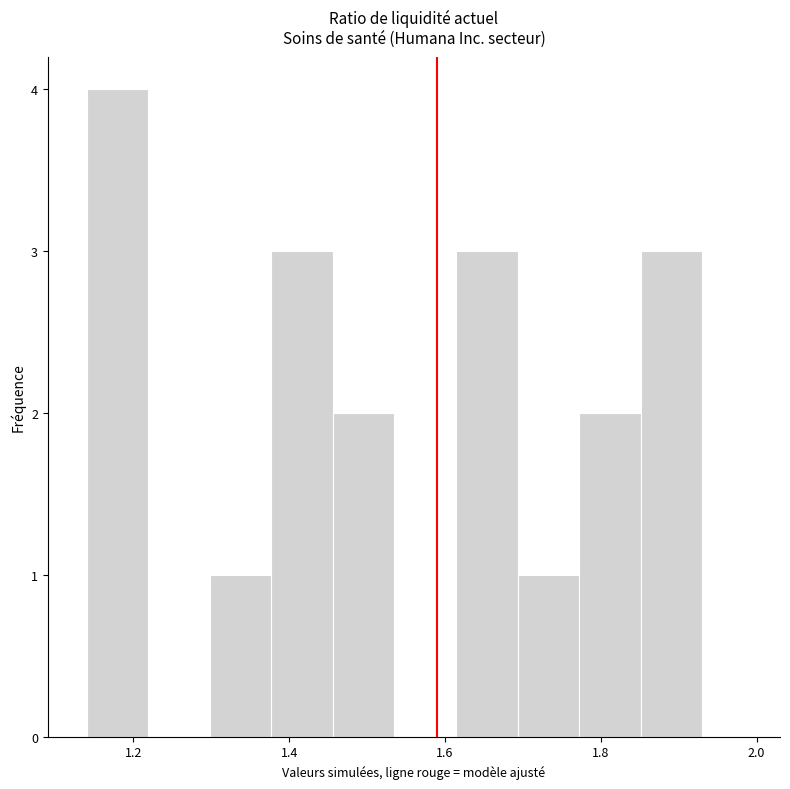

Around what value on the x-axis is the tallest bar? Give the approximate position of its centre, as read against the axis.

1.18